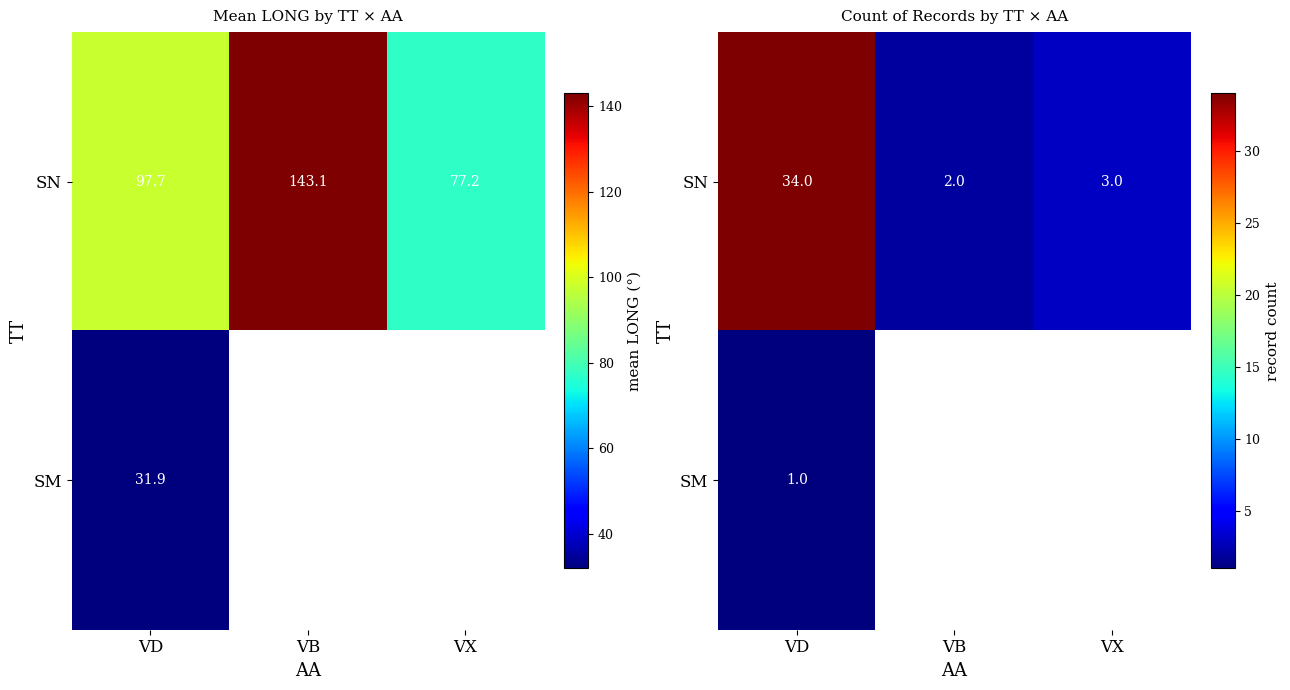

What is the total value across all series at VD?

35.0